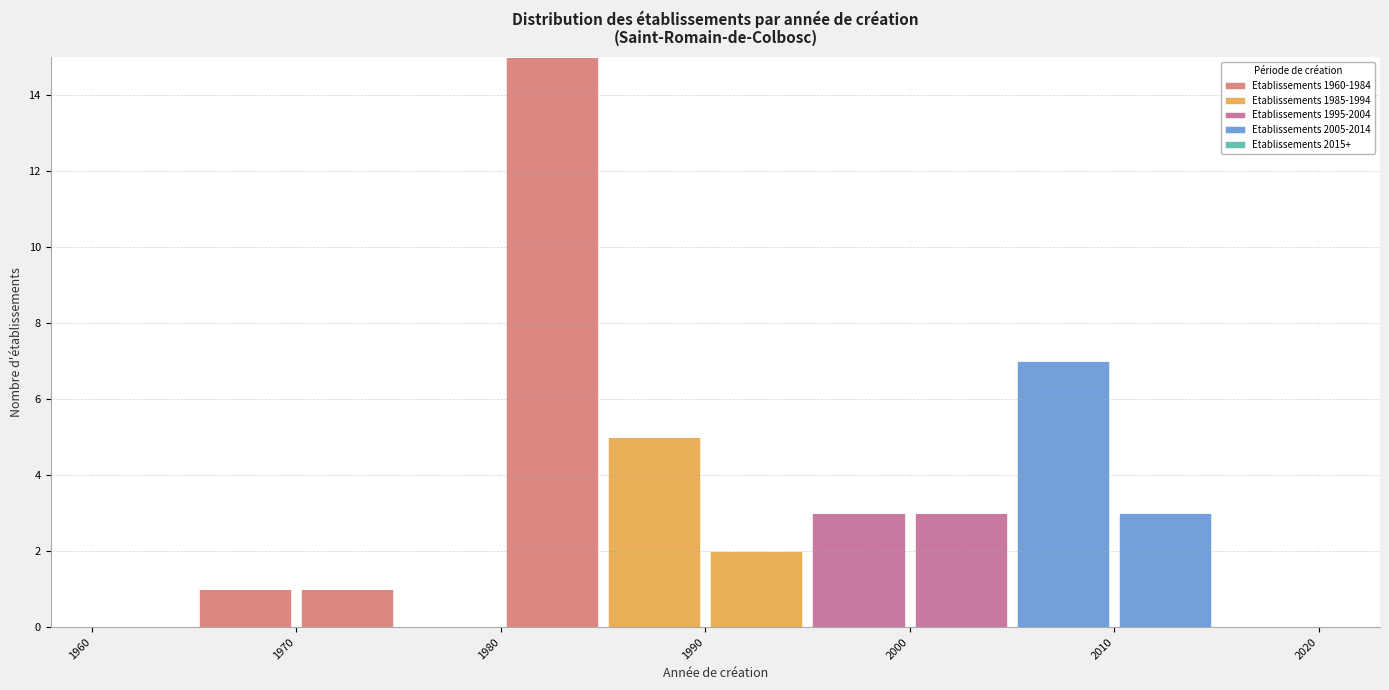

Reading left to right, transcribe this chart: for each stacked bar, give the range it covers on the x-axis and its total height. The values are not printed on the chart, so give them approximately, as read against the axis.

1960 to 1965: 0
1965 to 1970: 1
1970 to 1975: 1
1975 to 1980: 0
1980 to 1985: 15
1985 to 1990: 5
1990 to 1995: 2
1995 to 2000: 3
2000 to 2005: 3
2005 to 2010: 7
2010 to 2015: 3
2015 to 2020: 0